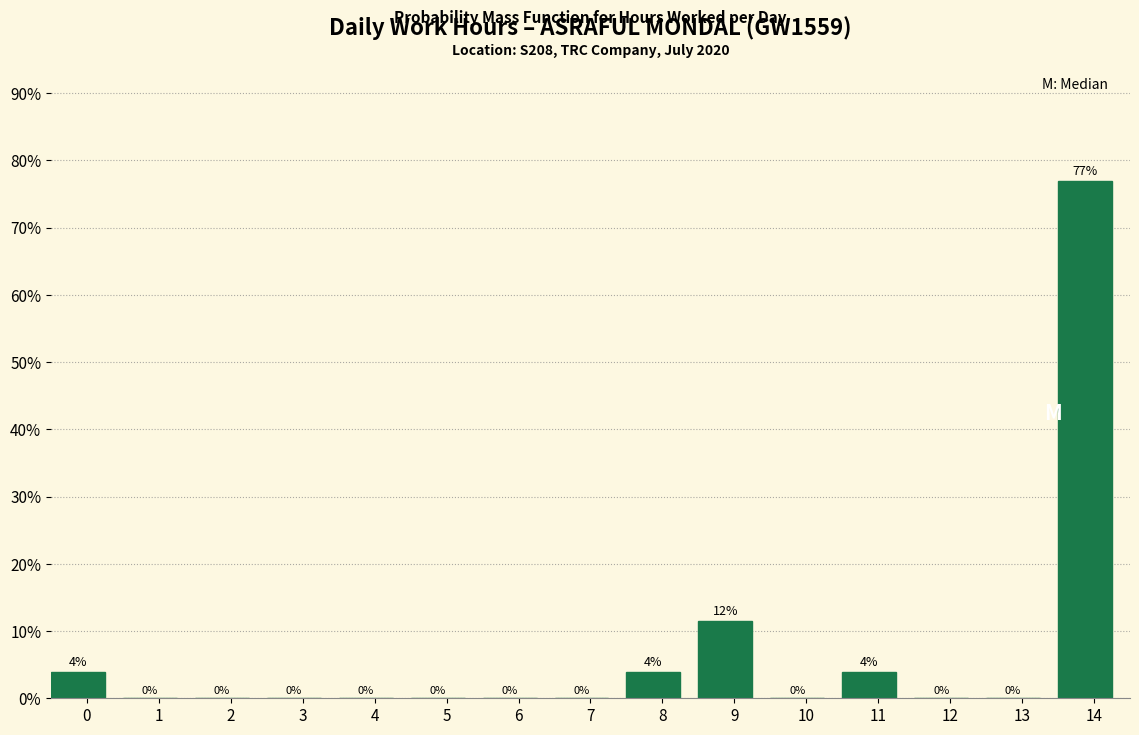

Where is the data nearest to the value 38?

9